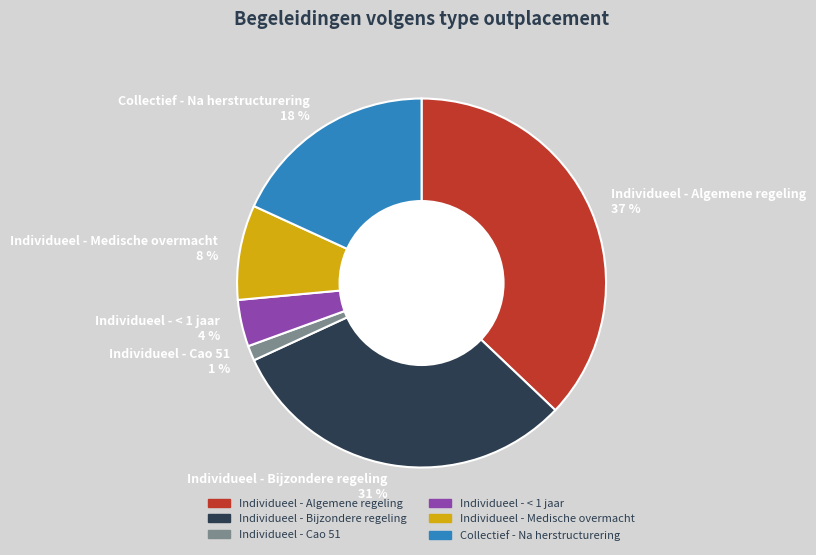

What is the ratio of the value at Collectief - Na herstructurering to the value at Individueel - Bijzondere regeling?

0.6